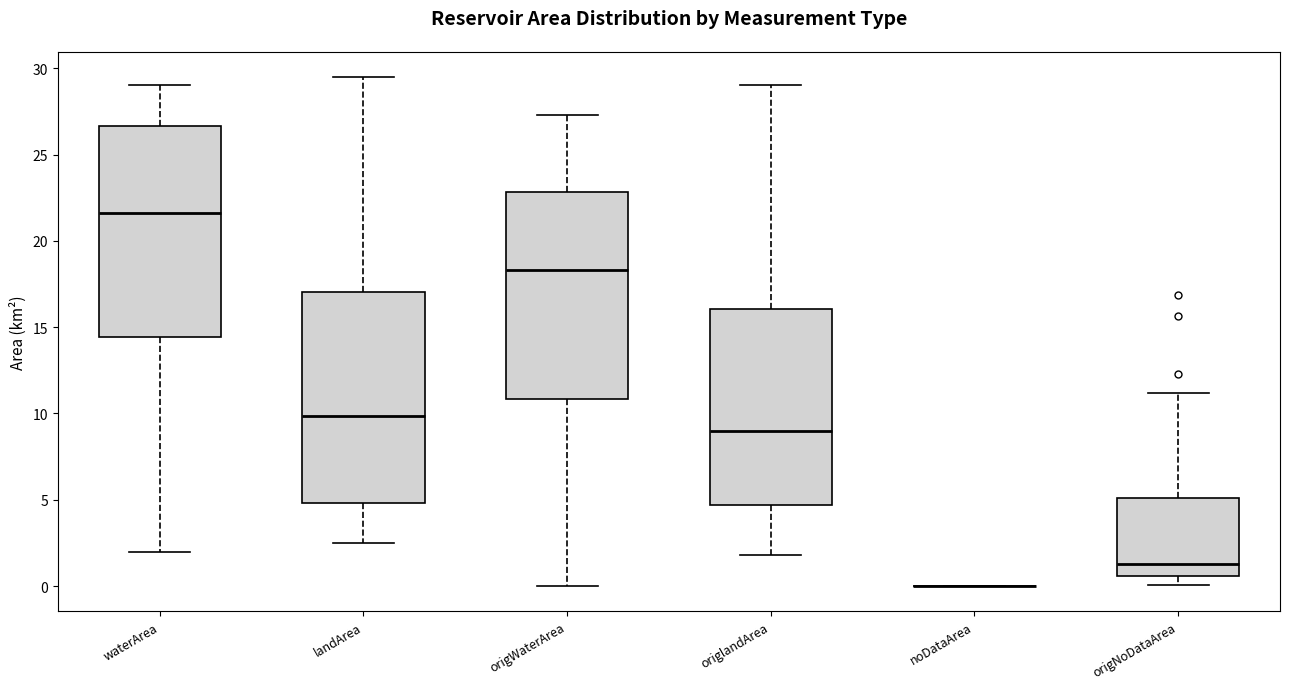

Reading left to right, transcribe this box plot: for each box, give where its median line is, the range the box spans, and where its two whiskers end, as read against the y-axis. The values are not printed on the chart, so give them approximately, as read against the axis.

waterArea: median 21.5, box 14.5 to 26.5, whiskers 2.0 to 29.0
landArea: median 10.0, box 5.0 to 17.0, whiskers 2.5 to 29.5
origWaterArea: median 18.5, box 11.0 to 23.0, whiskers 0.0 to 27.5
origlandArea: median 9.0, box 4.5 to 16.0, whiskers 2.0 to 29.0
noDataArea: box collapsed to a line at 0.0, whiskers 0.0 to 0.0
origNoDataArea: median 1.5, box 0.5 to 5.0, whiskers 0.0 to 11.0